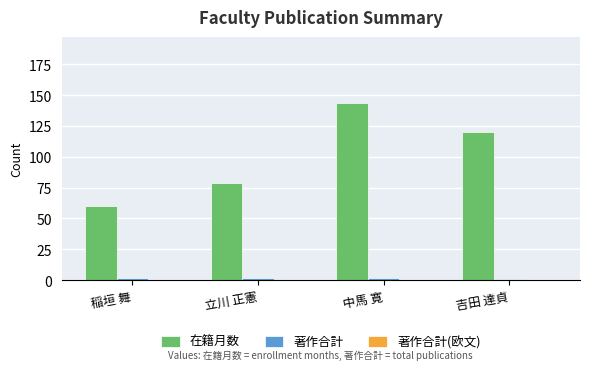

At which category is the sum across all series the highest?

中馬 寛